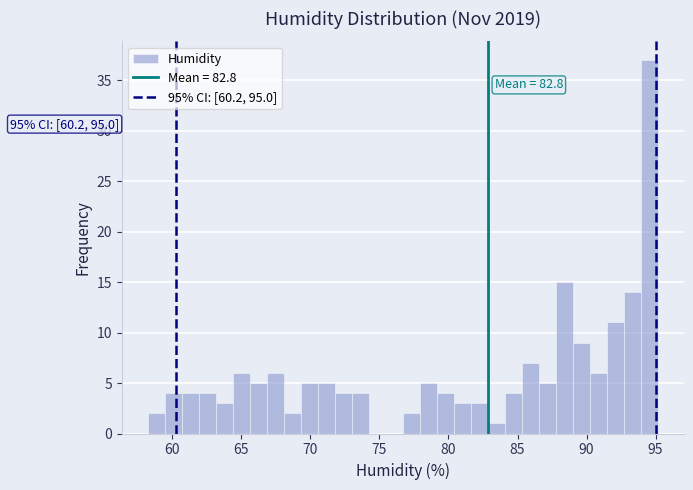

Read against the x-axis, roughly where is the centre of the tallest bar?

94.5